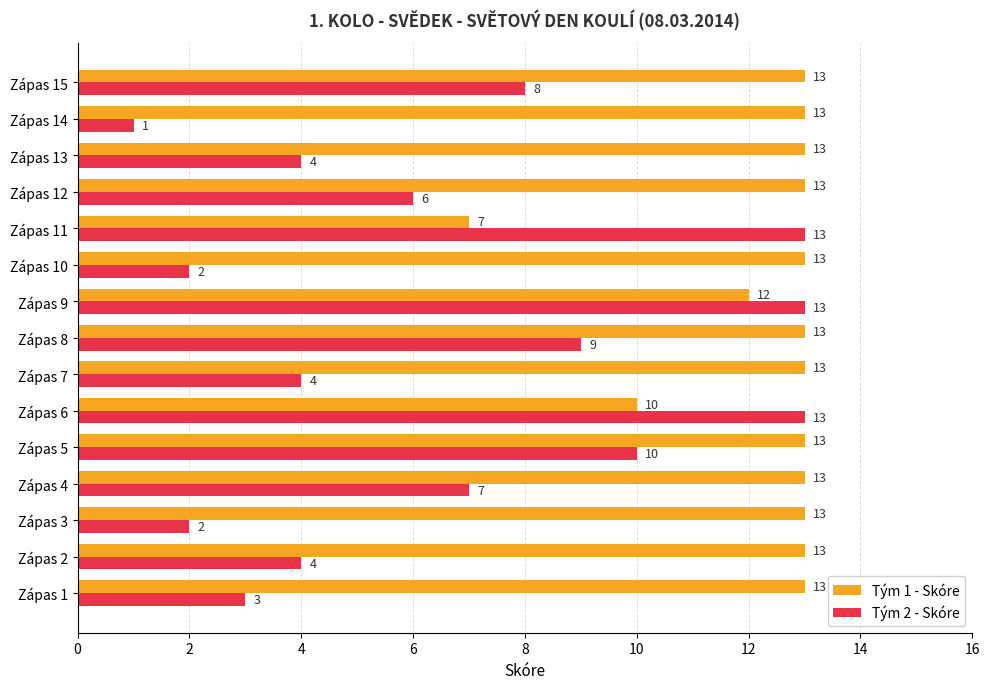

At which label does Tým 1 - Skóre reach its minimum?

Zápas 11